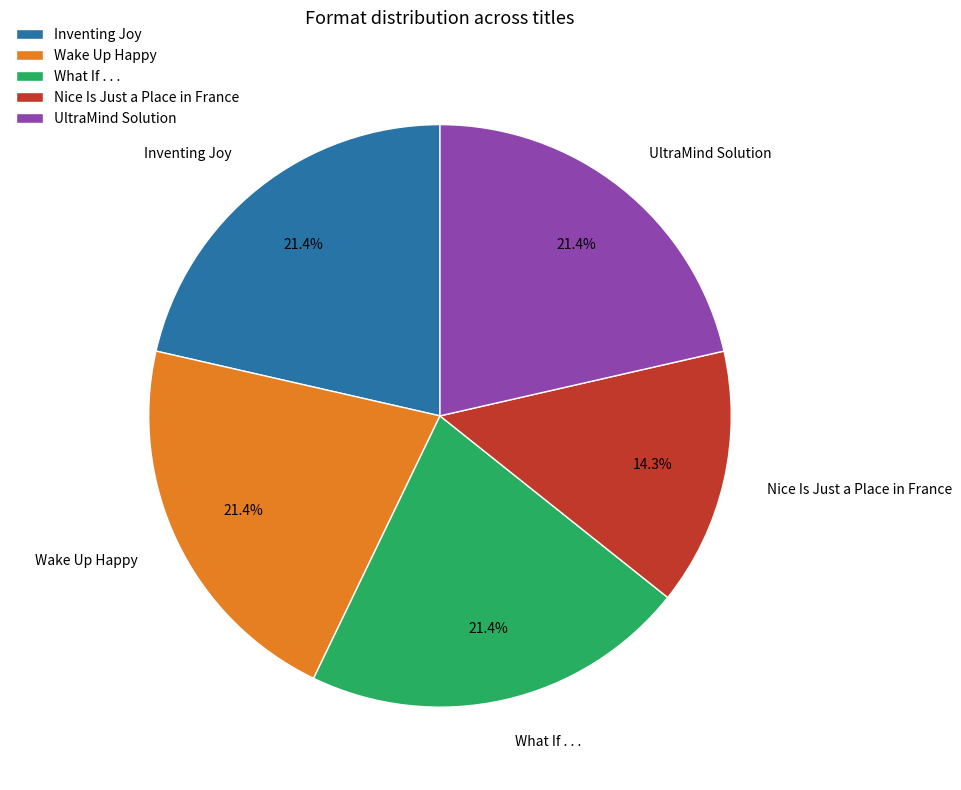

True or false: UltraMind Solution accounts for 21% of the total.

True